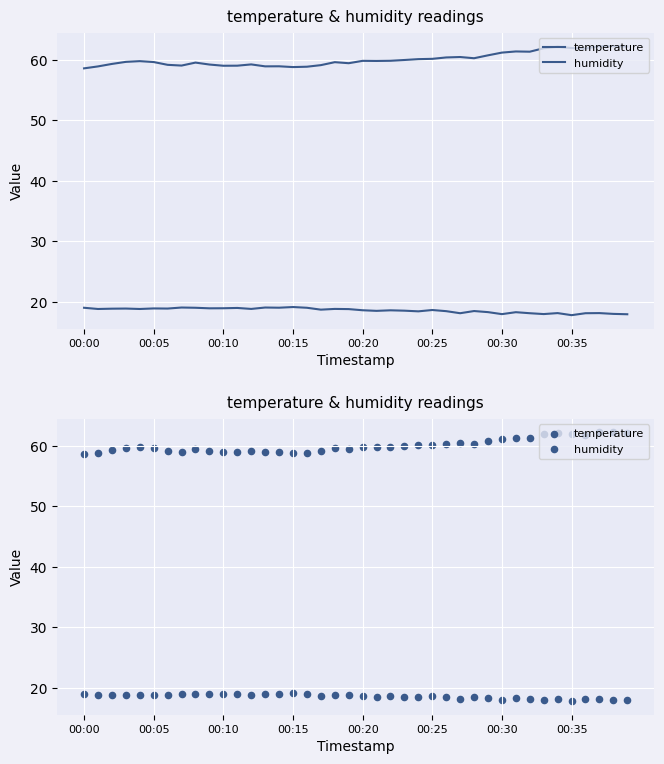

At which category is the sum across all series the highest?

37